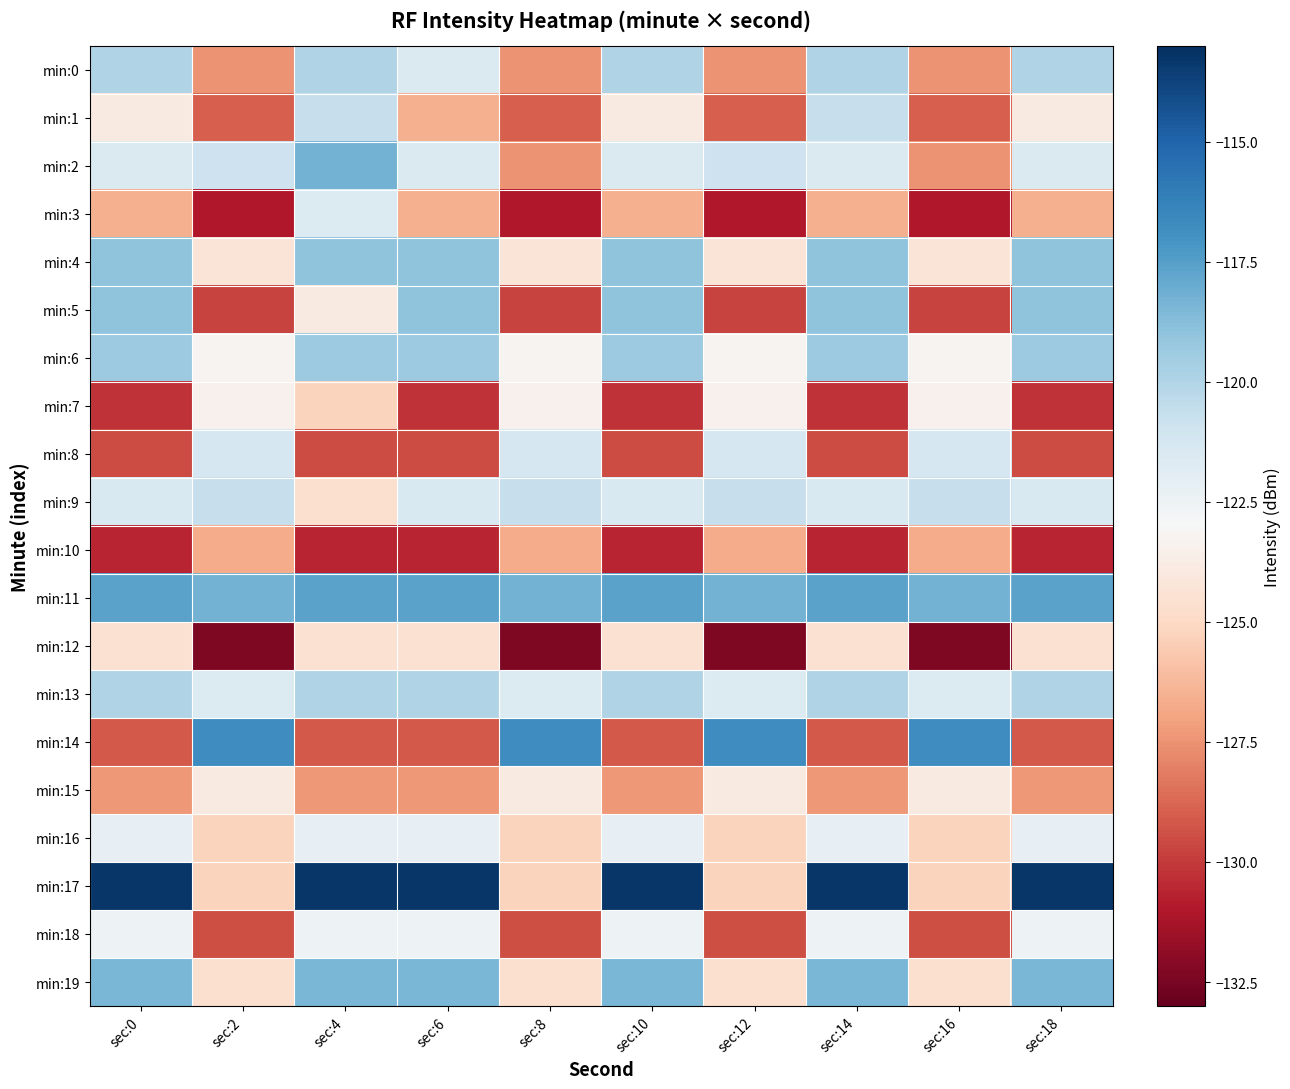

How many categories are shown in the chart?

10